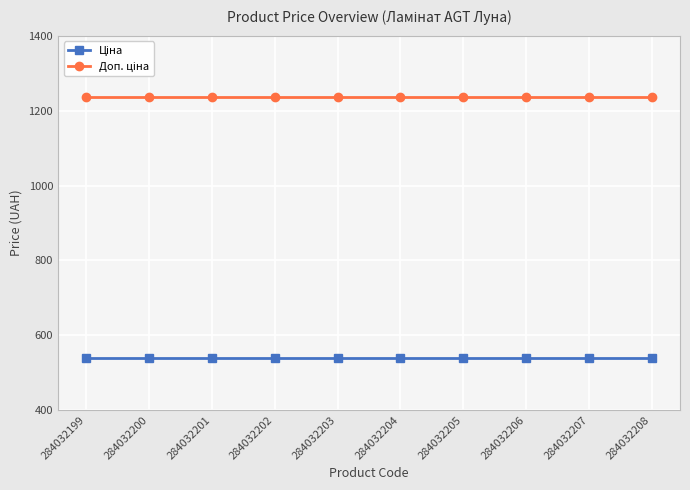

What is the difference between the highest and lowest values at 284032200?

696.4